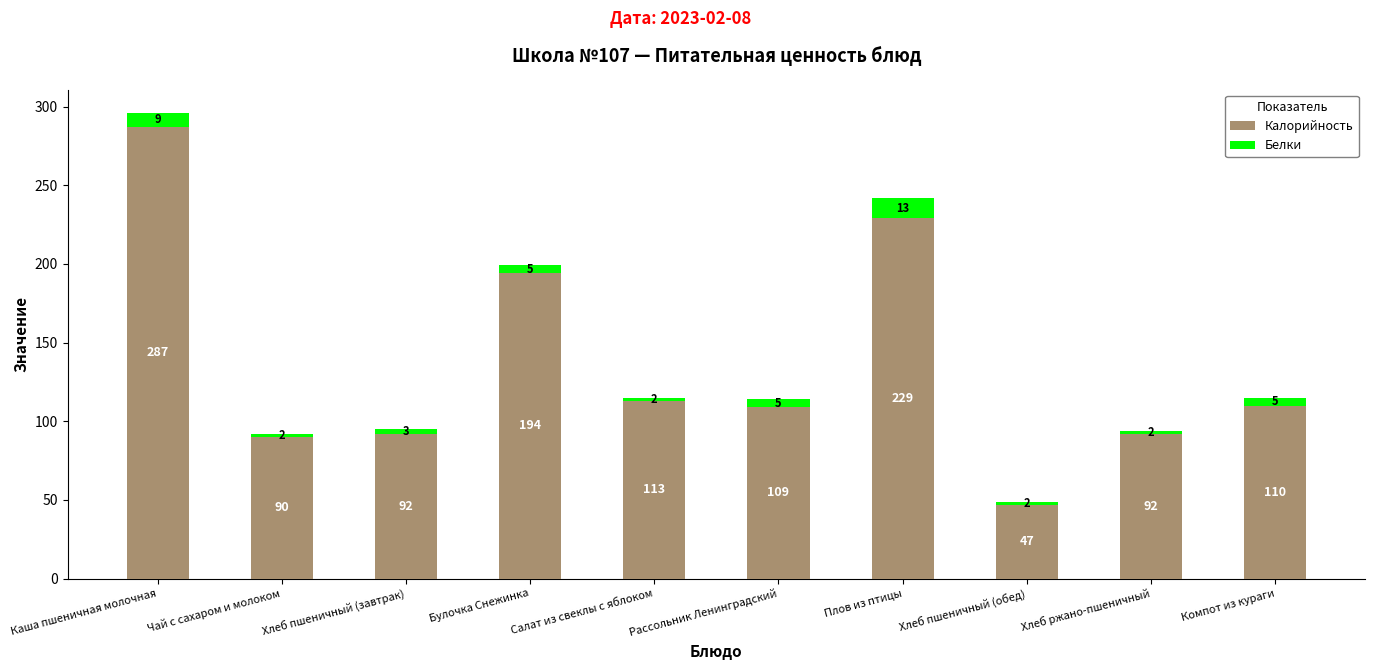

What is the difference between the Калорийность values at Компот из кураги and Булочка Снежинка?

84